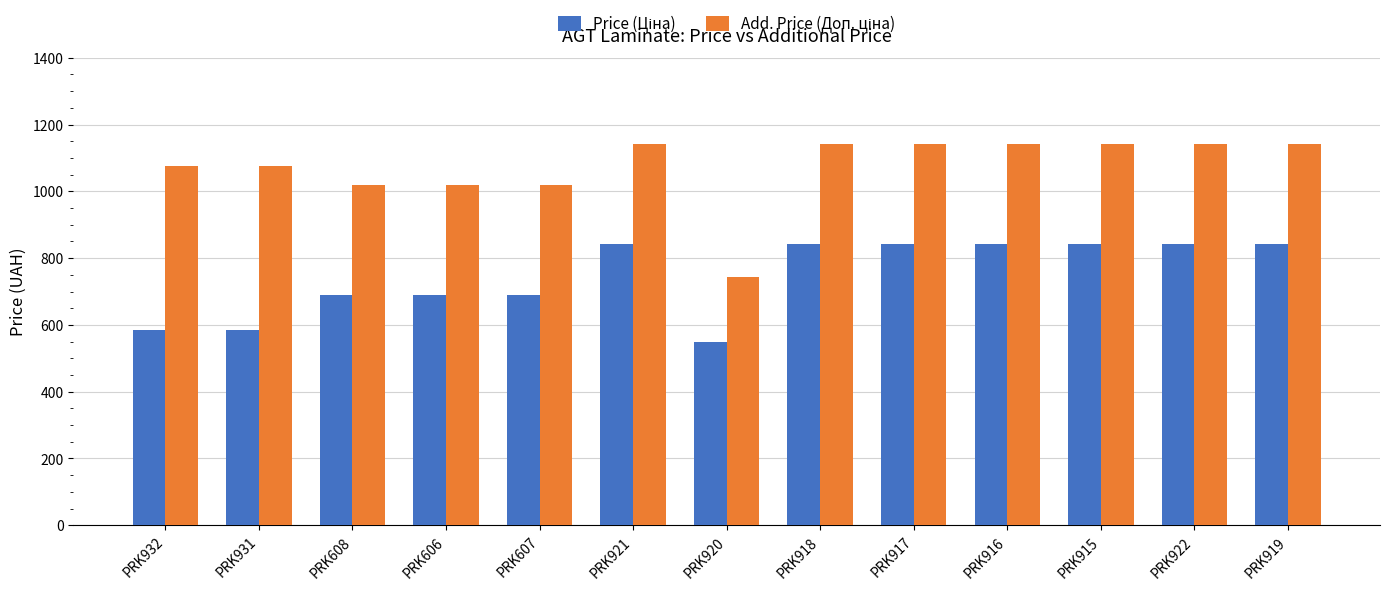

What is the spread (max minus min) of values at PRK917?

299.3